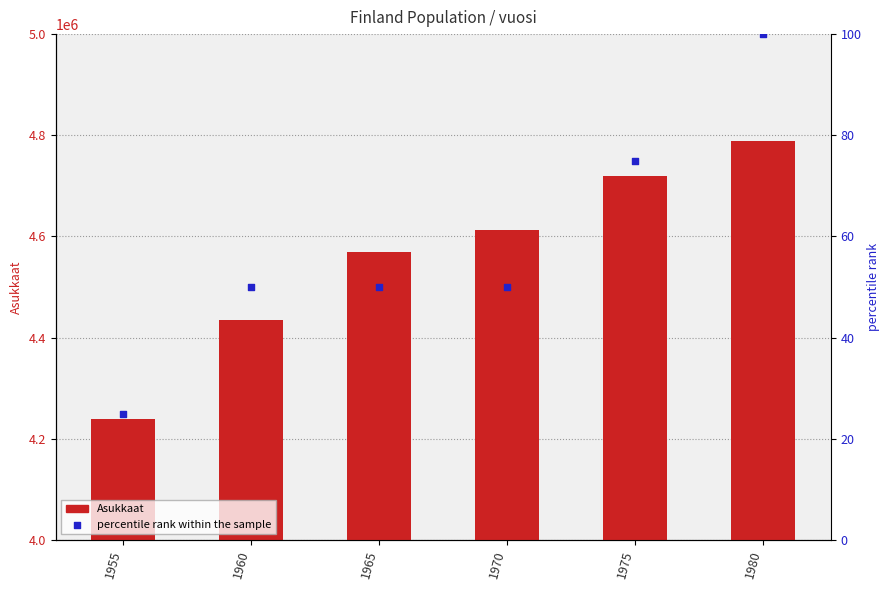

Which series has the largest total across all categories?

Asukkaat